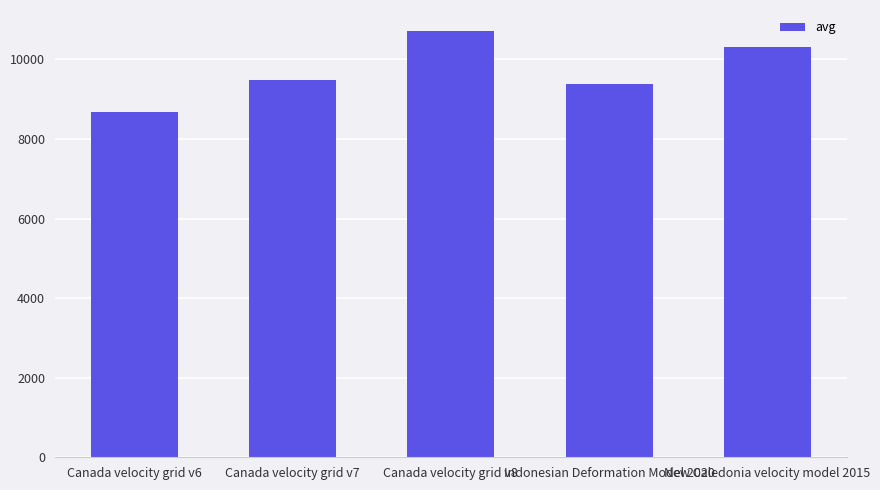

At which label is the value closest to 9691?

Canada velocity grid v7